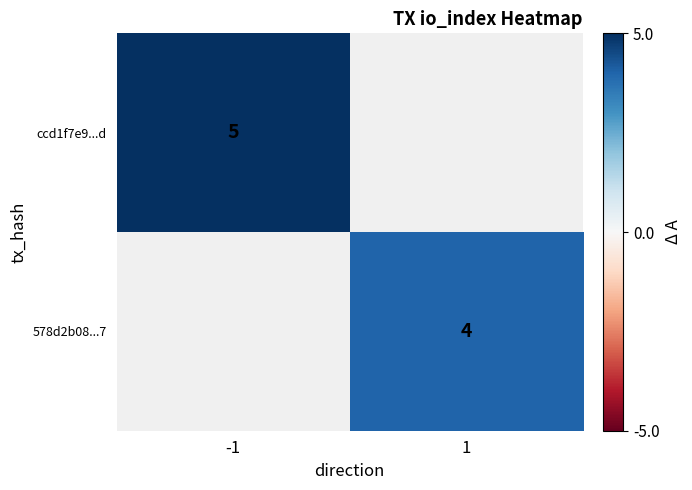

True or false: ccd1f7e9...d has a value of 2 at -1.

False